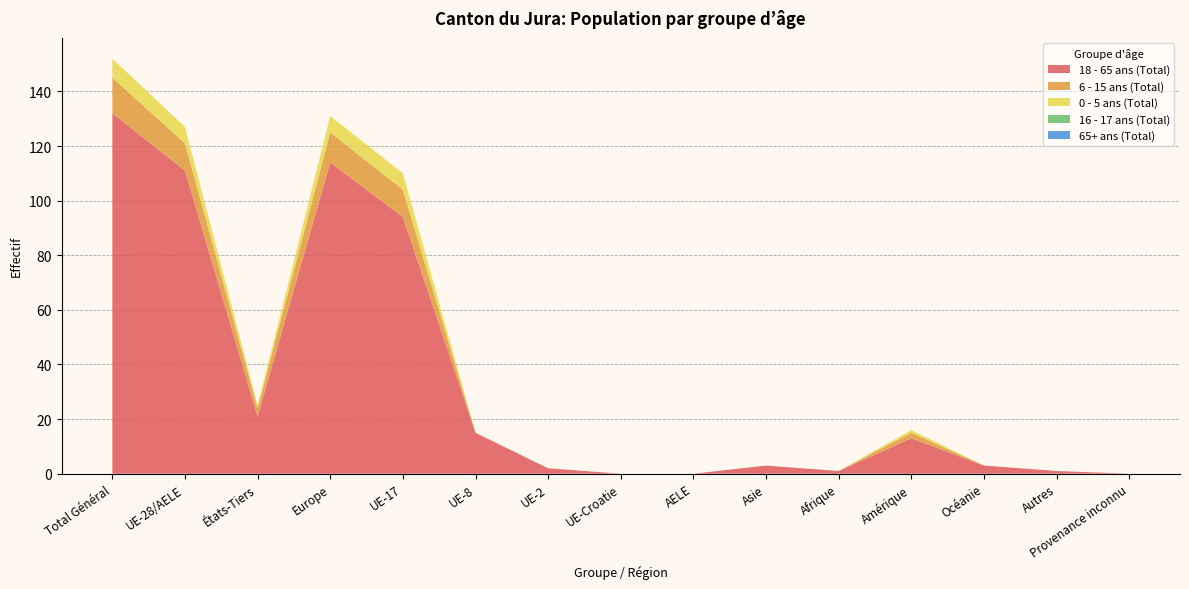

Reading left to right, what are all the values shown in this chart?

18 - 65 ans (Total): Total Général=132	UE-28/AELE=111	États-Tiers=21	Europe=114	UE-17=94	UE-8=15	UE-2=2	UE-Croatie=0	AELE=0	Asie=3	Afrique=1	Amérique=13	Océanie=3	Autres=1	Provenance inconnu=0
6 - 15 ans (Total): Total Général=13	UE-28/AELE=10	États-Tiers=3	Europe=11	UE-17=10	UE-8=0	UE-2=0	UE-Croatie=0	AELE=0	Asie=0	Afrique=0	Amérique=2	Océanie=0	Autres=0	Provenance inconnu=0
0 - 5 ans (Total): Total Général=7	UE-28/AELE=6	États-Tiers=1	Europe=6	UE-17=6	UE-8=0	UE-2=0	UE-Croatie=0	AELE=0	Asie=0	Afrique=0	Amérique=1	Océanie=0	Autres=0	Provenance inconnu=0
16 - 17 ans (Total): Total Général=0	UE-28/AELE=0	États-Tiers=0	Europe=0	UE-17=0	UE-8=0	UE-2=0	UE-Croatie=0	AELE=0	Asie=0	Afrique=0	Amérique=0	Océanie=0	Autres=0	Provenance inconnu=0
65+ ans (Total): Total Général=0	UE-28/AELE=0	États-Tiers=0	Europe=0	UE-17=0	UE-8=0	UE-2=0	UE-Croatie=0	AELE=0	Asie=0	Afrique=0	Amérique=0	Océanie=0	Autres=0	Provenance inconnu=0